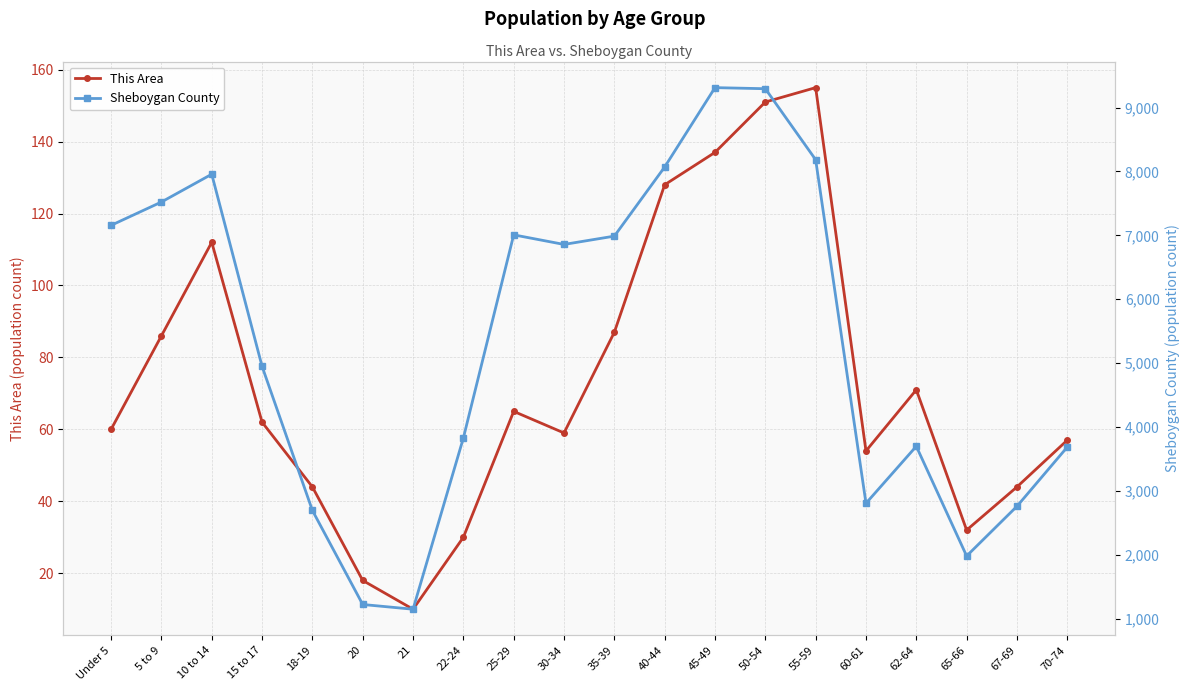

At which category does the chart reach its minimum across all series?

21